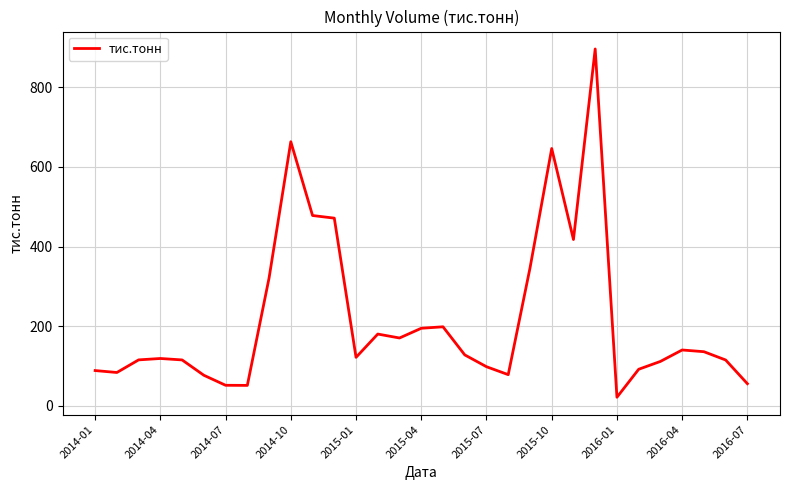

What is the minimum value shown in the chart?

21.9